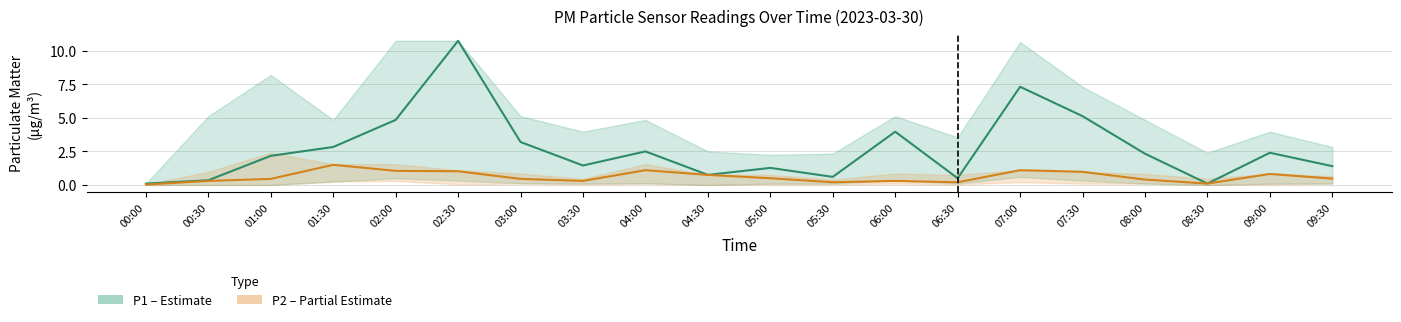

What is the sum of the P2 (PM2.5) values at 02:30 and 06:00?

1.3